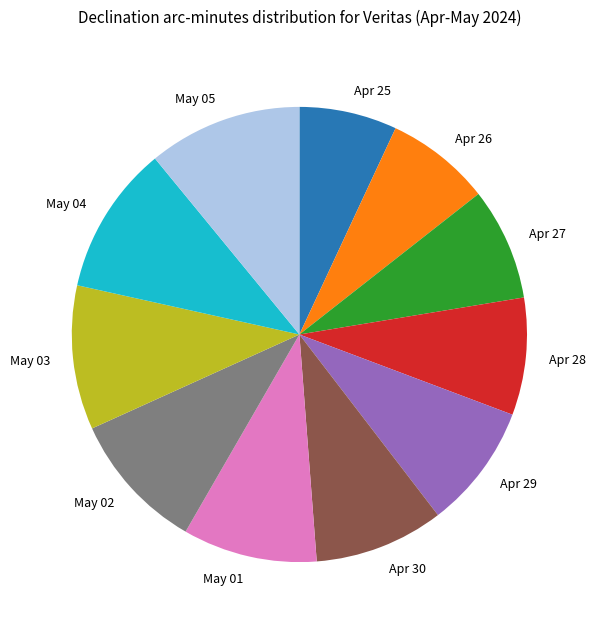

Is there any slice that represents more than half of the pie?

No